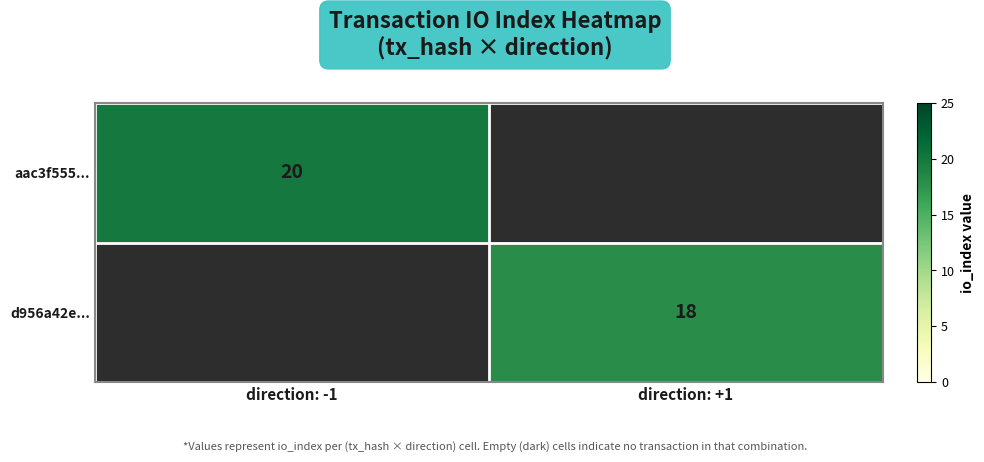

Which label corresponds to the largest value in the chart?

direction: -1